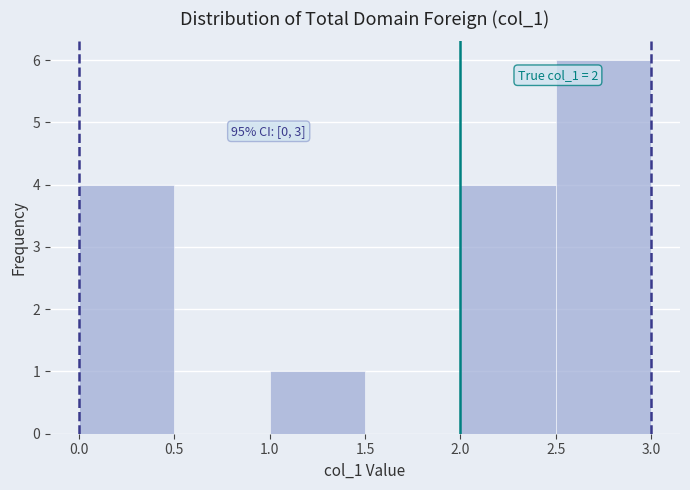

Over which range of the x-axis is the bar tallest?

2.5 to 3.0